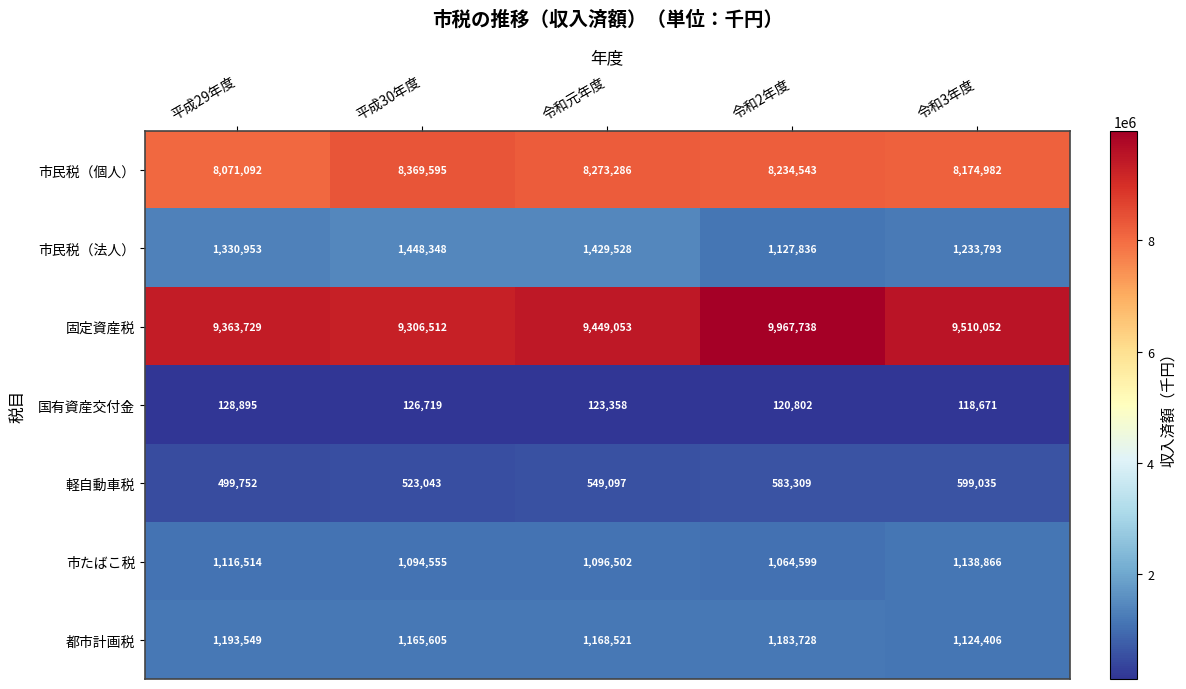

At 令和3年度, list the series in order from smallest to largest.

国有資産交付金, 軽自動車税, 都市計画税, 市たばこ税, 市民税（法人）, 市民税（個人）, 固定資産税